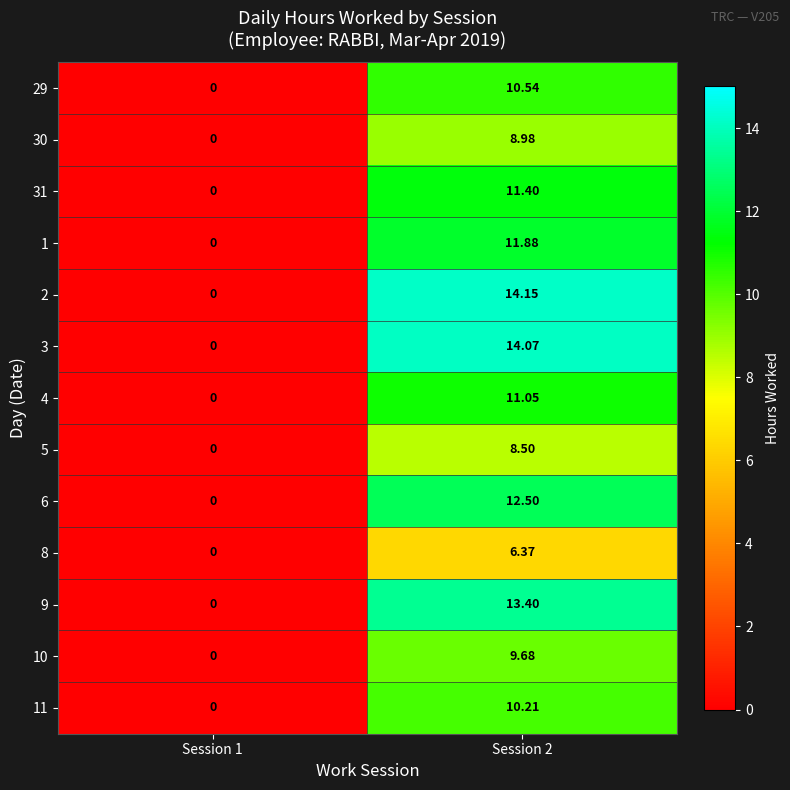

Is the value of 4 at Session 2 greater than the value of 31 at Session 2?

No